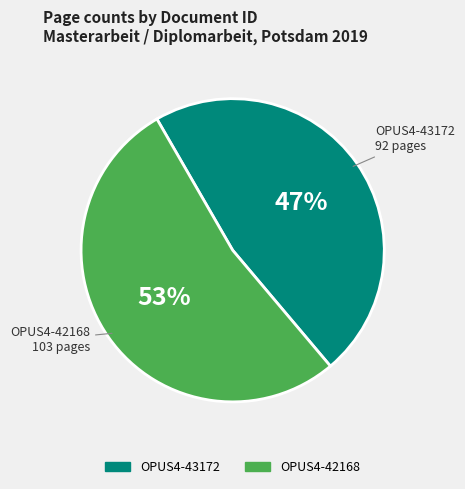

To the nearest percent, what is the average slice percentage?

50%